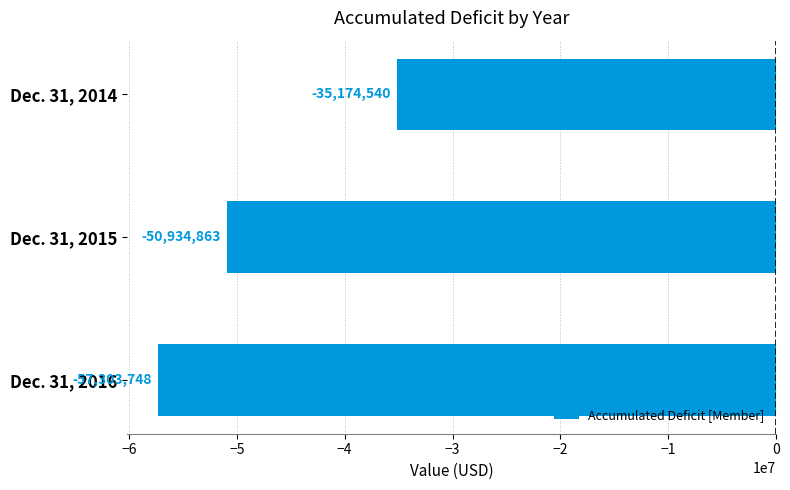

How many values are between -57303748 and -35174540?

3